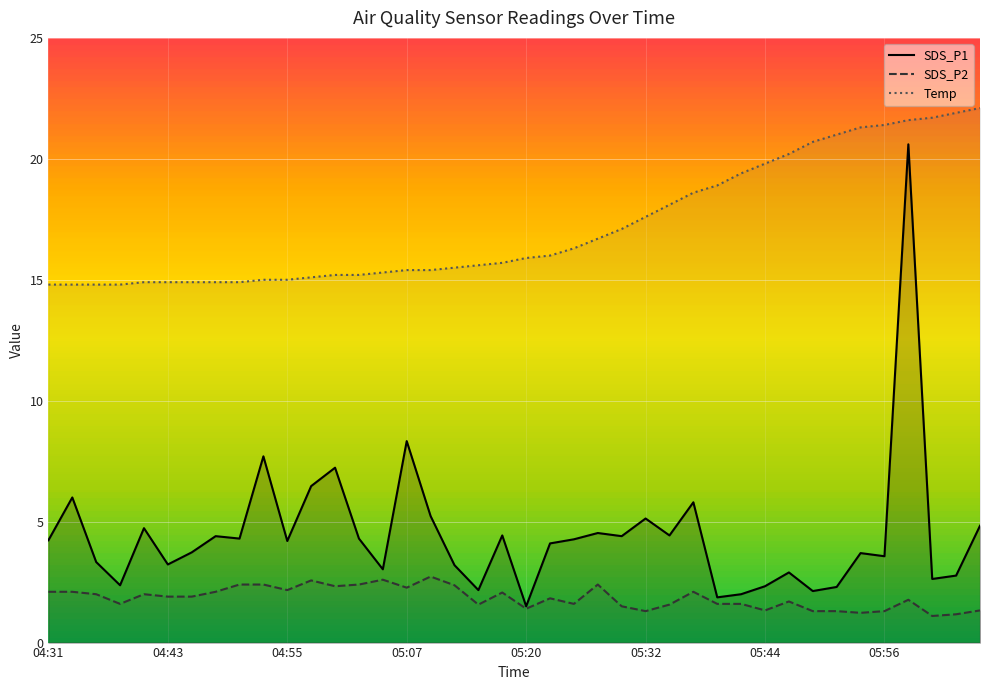

What is the sum of the Temp values at 24 and 26?

35.2